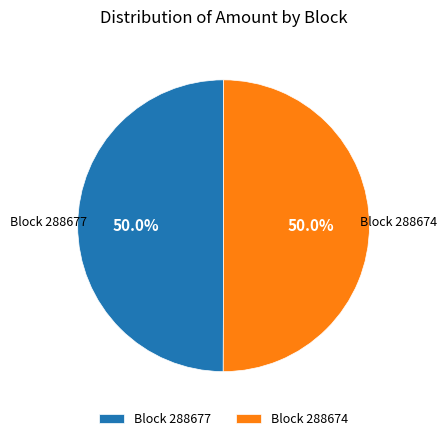

Count the number of slices in the pie.

2